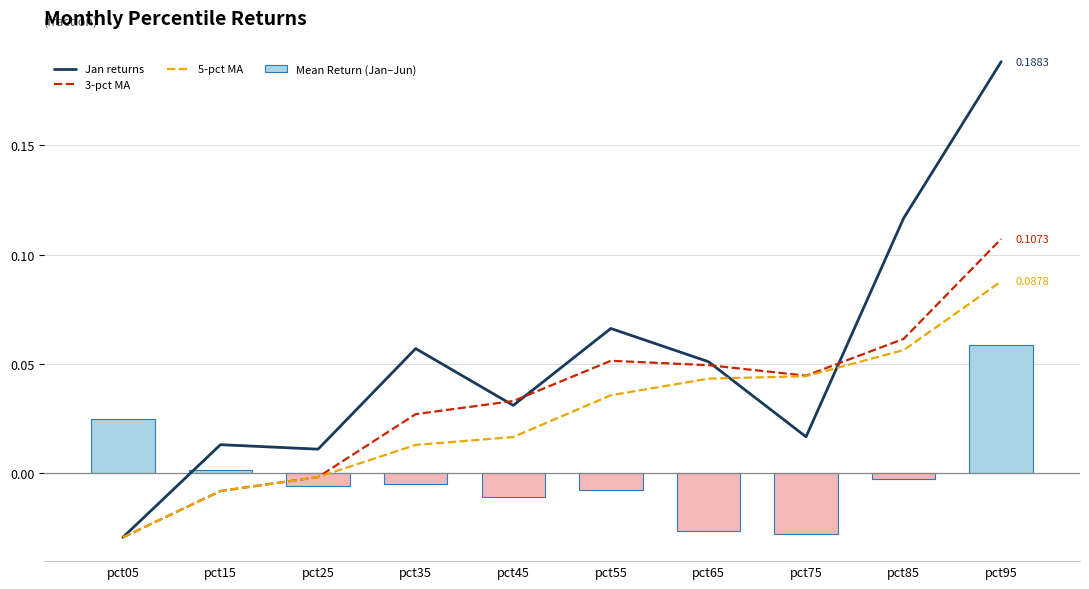

Where does the Jan returns series first go above 0?

pct15